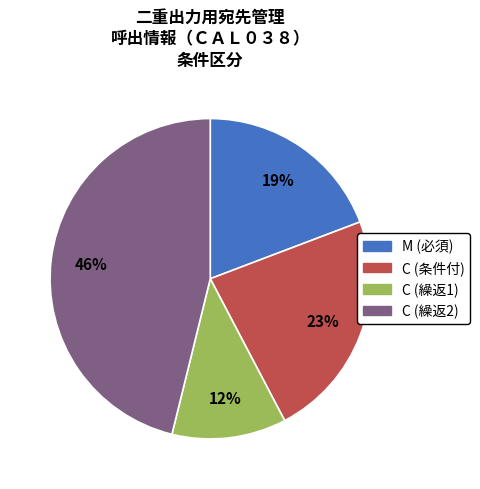

Does any single category account for the majority?

No